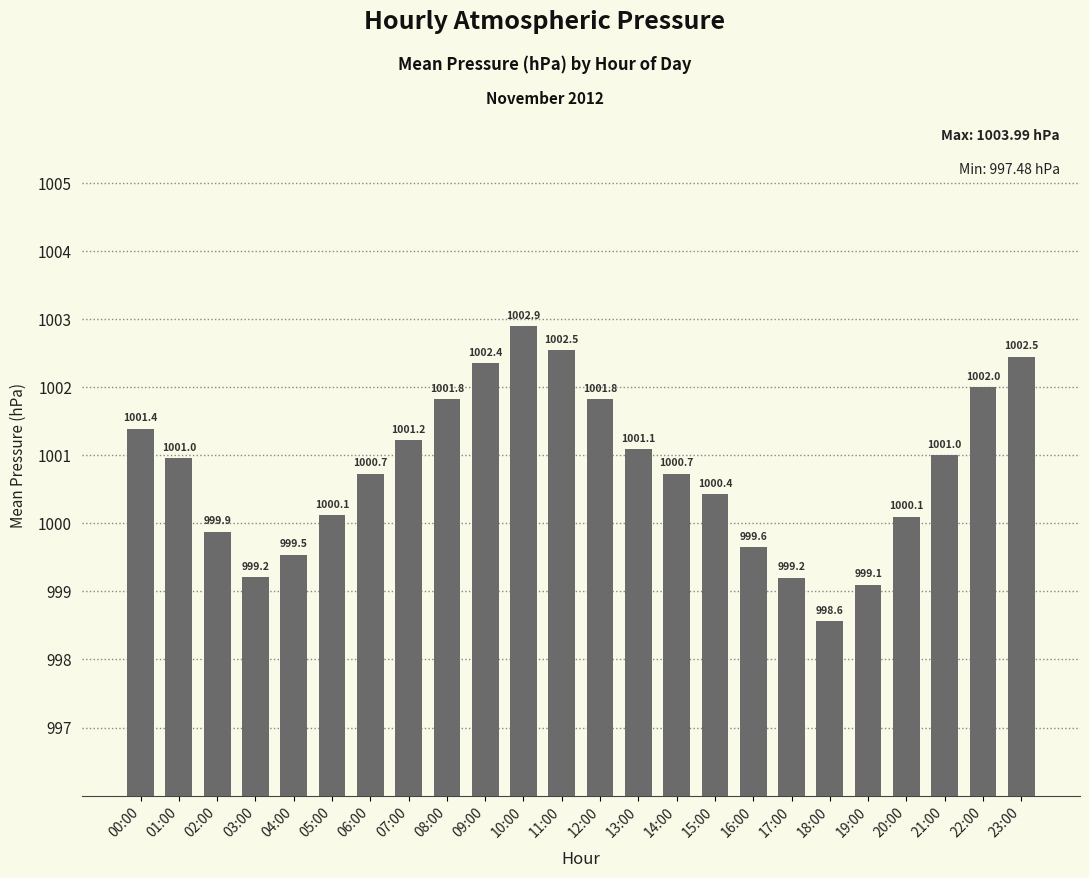

Does the chart contain stacked bars?

No